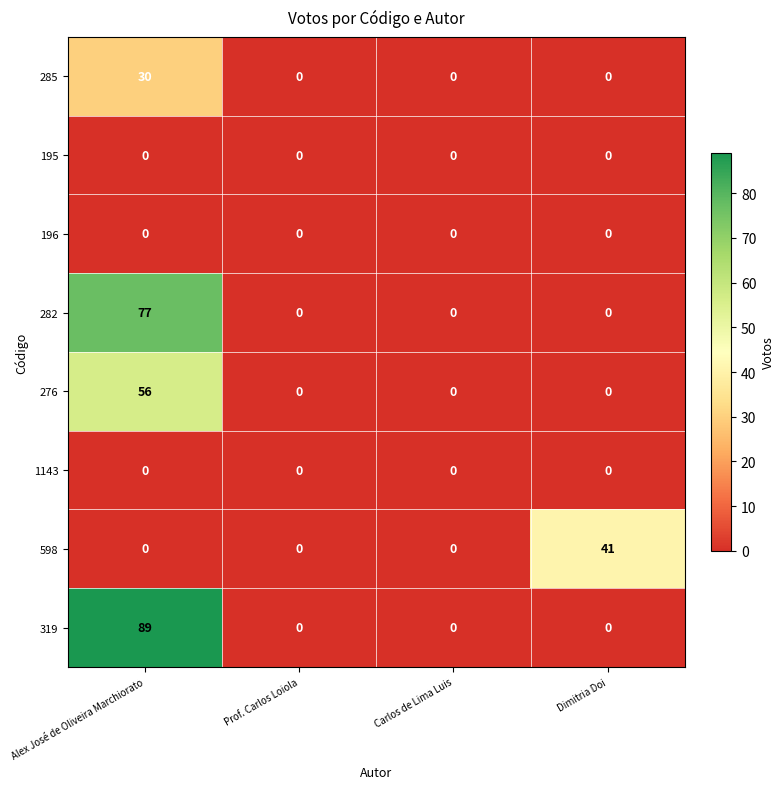

Which label corresponds to the largest value in the chart?

Alex José de Oliveira Marchiorato